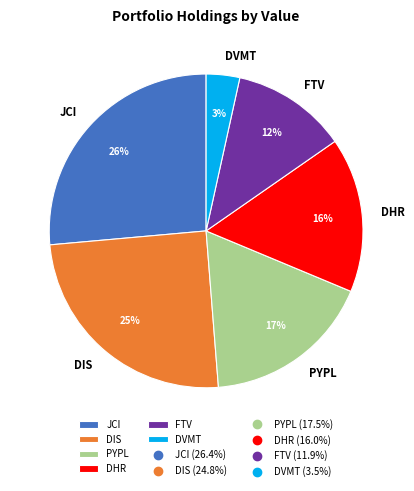

Rank the categories by value from highest to lowest.

JCI, DIS, PYPL, DHR, FTV, DVMT